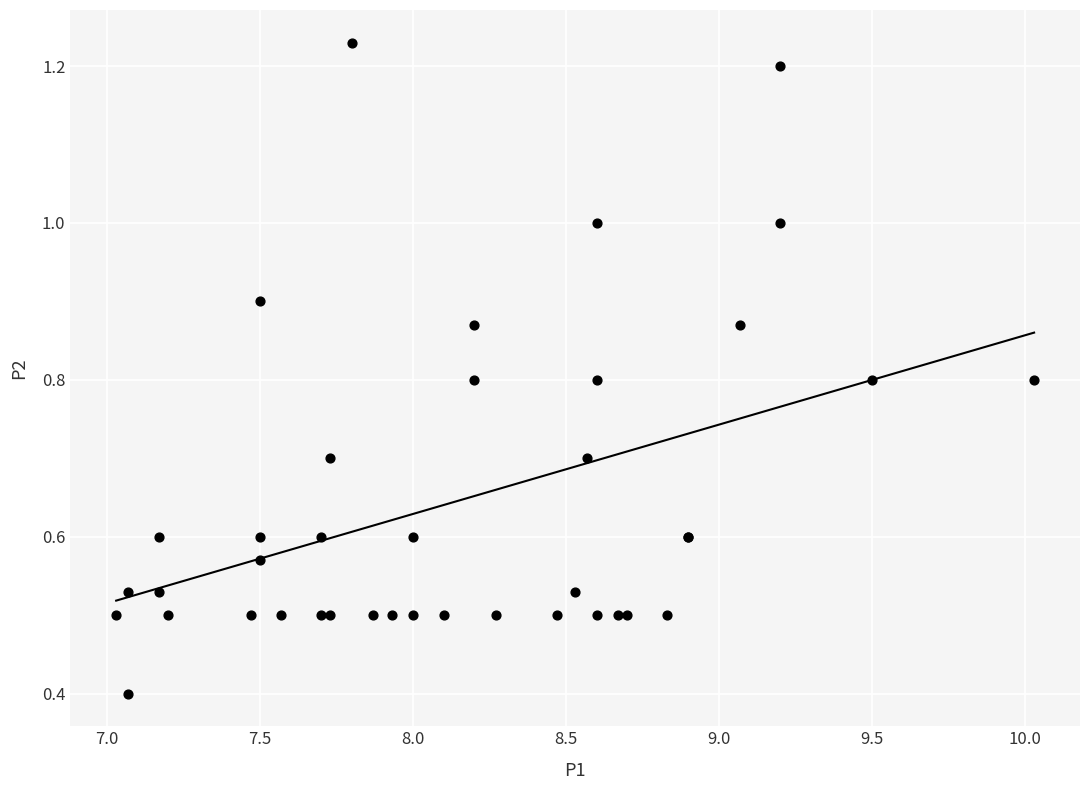

What Y value in the scatter plot is closest to 0?

0.4